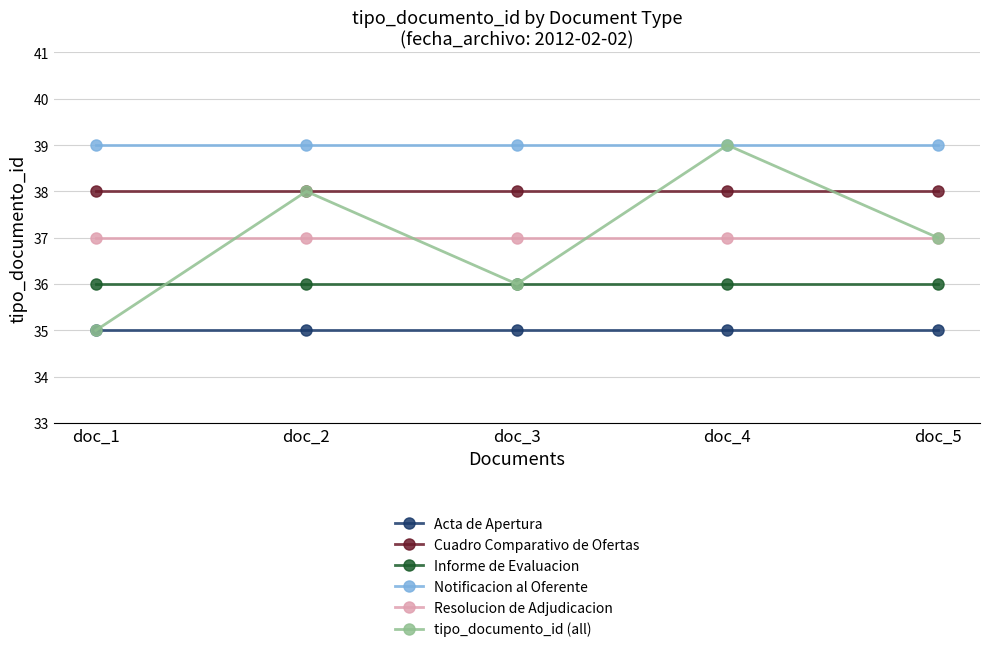

The value of Resolucion de Adjudicacion at doc_5 is 37. True or false?

True